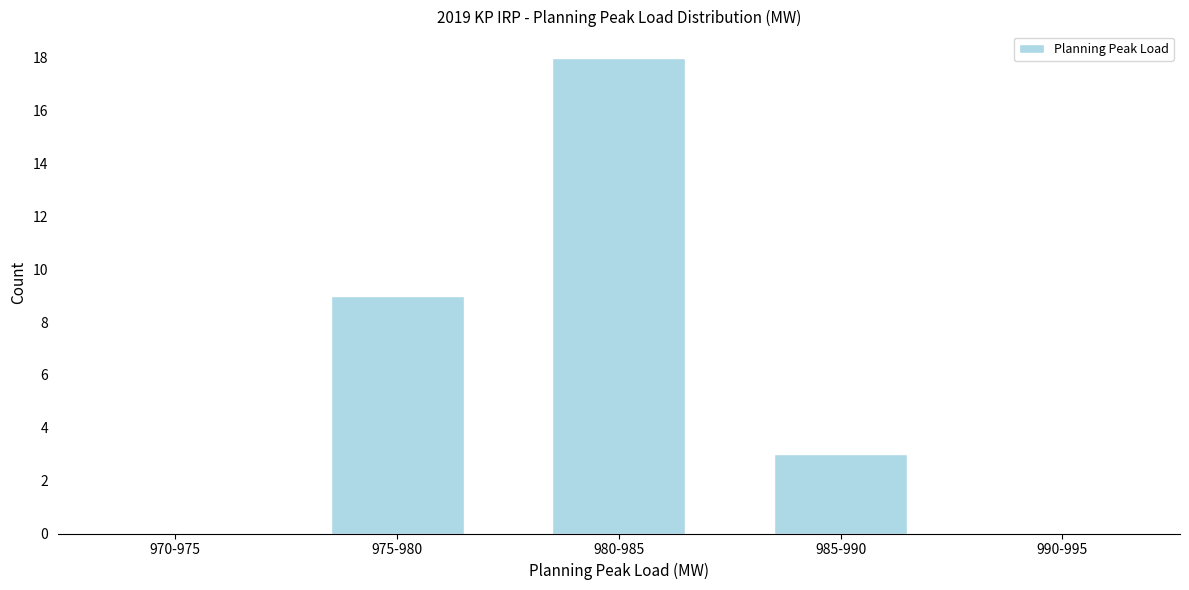

Reading right to left, extract all data points from this chart.

990-995=0	985-990=3	980-985=18	975-980=9	970-975=0